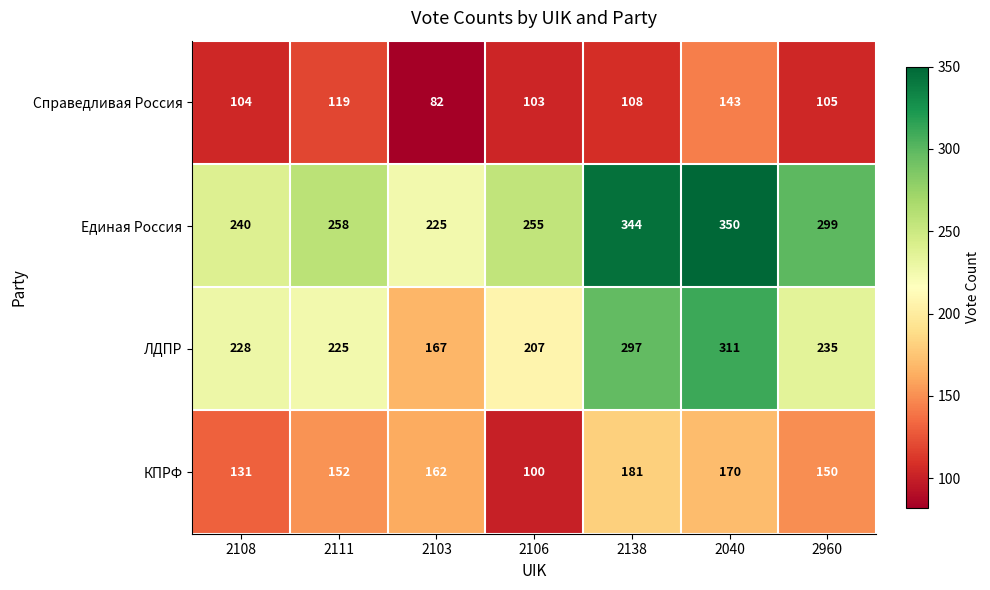

List the series in order of their peak value, lowest first.

Справедливая Россия, КПРФ, ЛДПР, Единая Россия